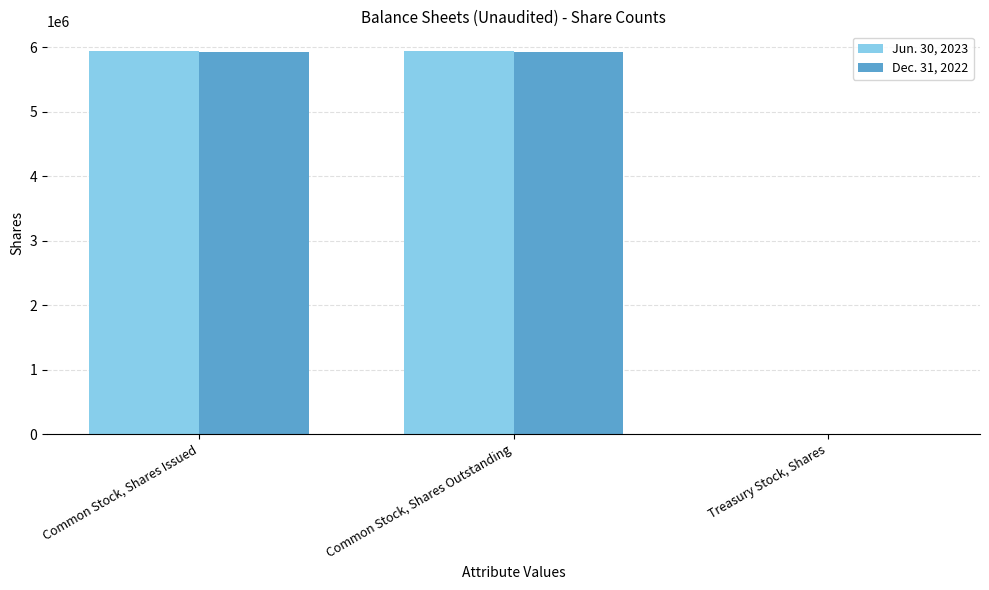

Which series has the largest range (max minus min)?

Jun. 30, 2023